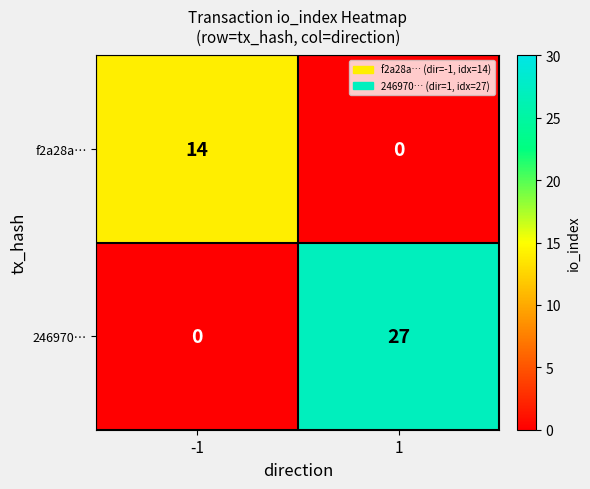

List the series in order of their overall mean, lowest first.

f2a28a…, 246970…